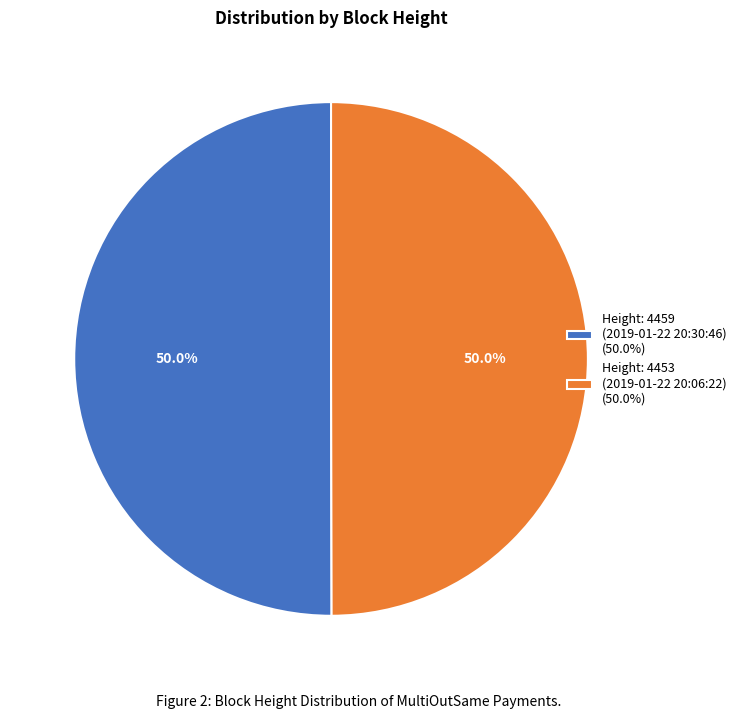

Approximately how many times larger is the value at Height: 4453 (2019-01-22 20:06:22) (50.0%) compared to Height: 4459 (2019-01-22 20:30:46) (50.0%)?

1.0